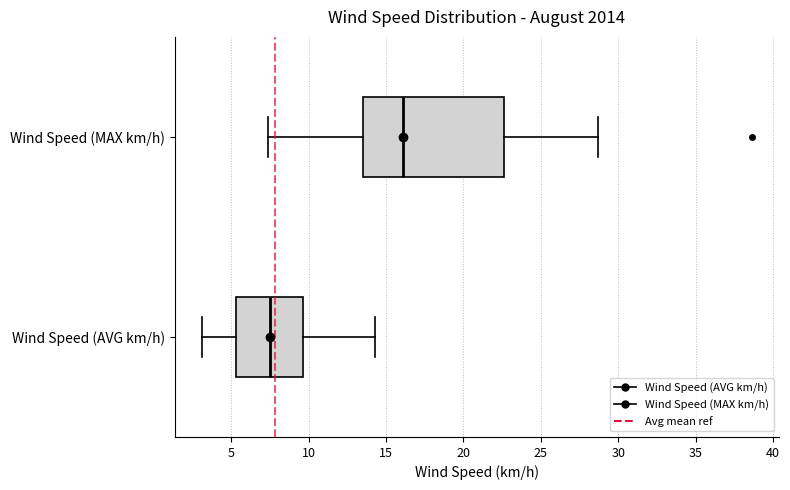

Reading bottom to top, transcribe this box plot: for each box, give where its median line is, the range the box spans, and where its two whiskers end, as read against the x-axis. The values are not printed on the chart, so give them approximately, as read against the axis.

Wind Speed (AVG km/h): median 7.5, box 5.5 to 9.5, whiskers 3.0 to 14.5
Wind Speed (MAX km/h): median 16.0, box 13.5 to 22.5, whiskers 7.5 to 28.5